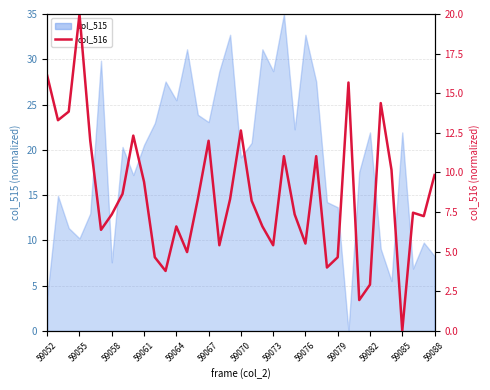

Which has a higher value, 33 or 20?

20